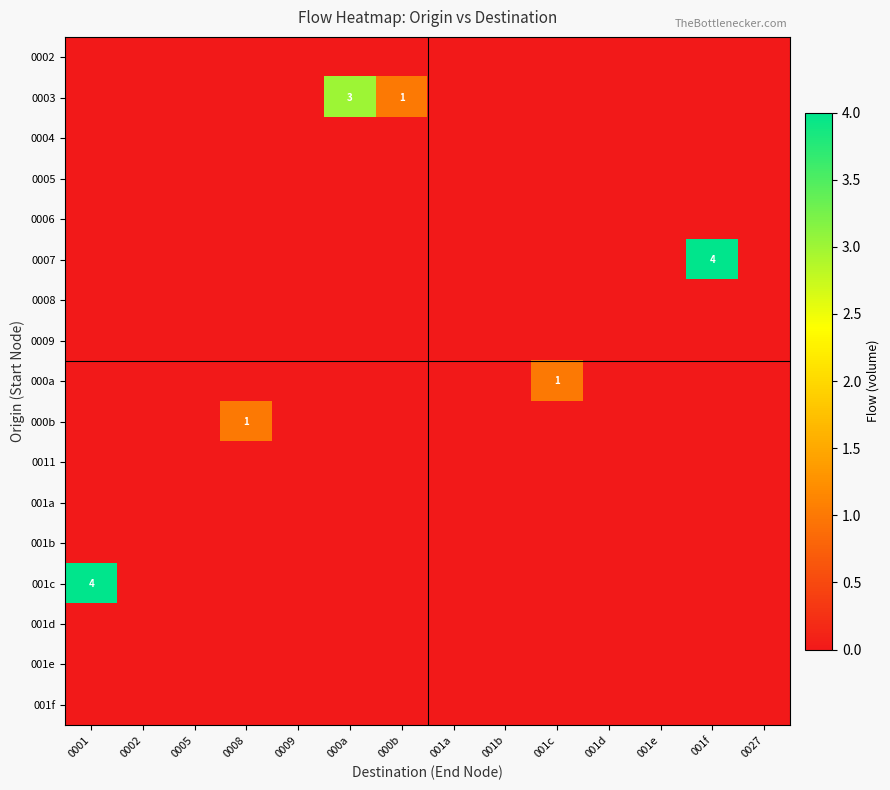

True or false: 0007 has a value of 6 at 001f.

False